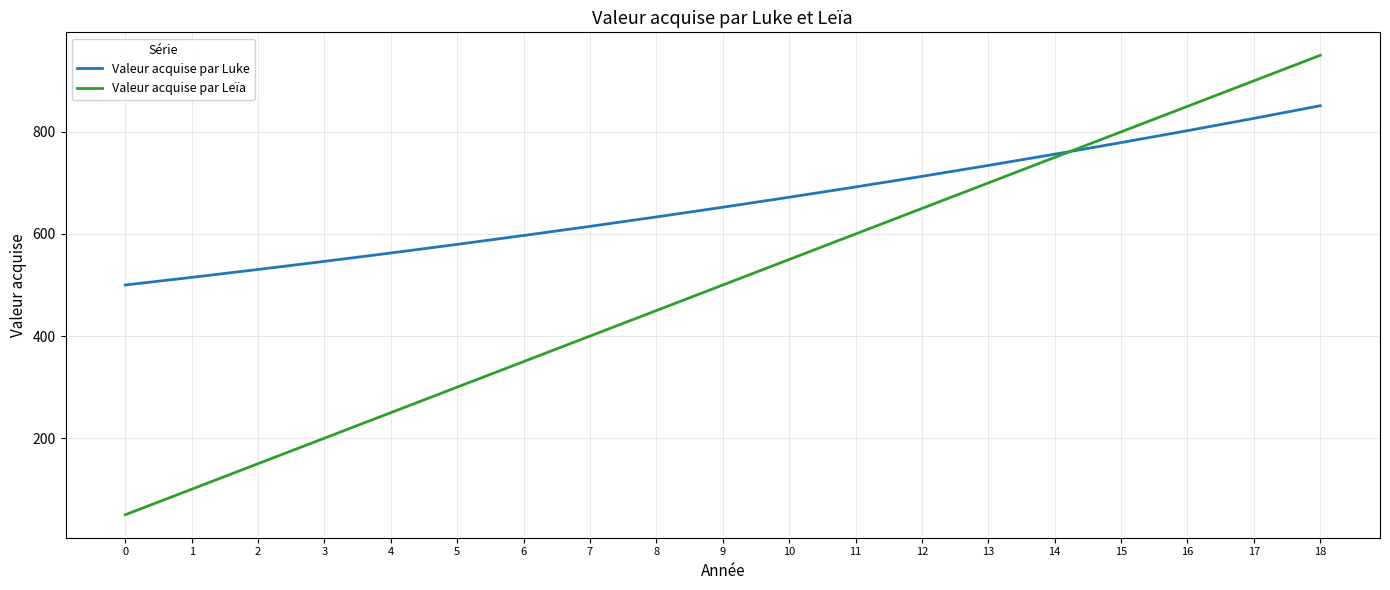

What is the sum of the Valeur acquise par Luke values at 16 and 12?

1515.2